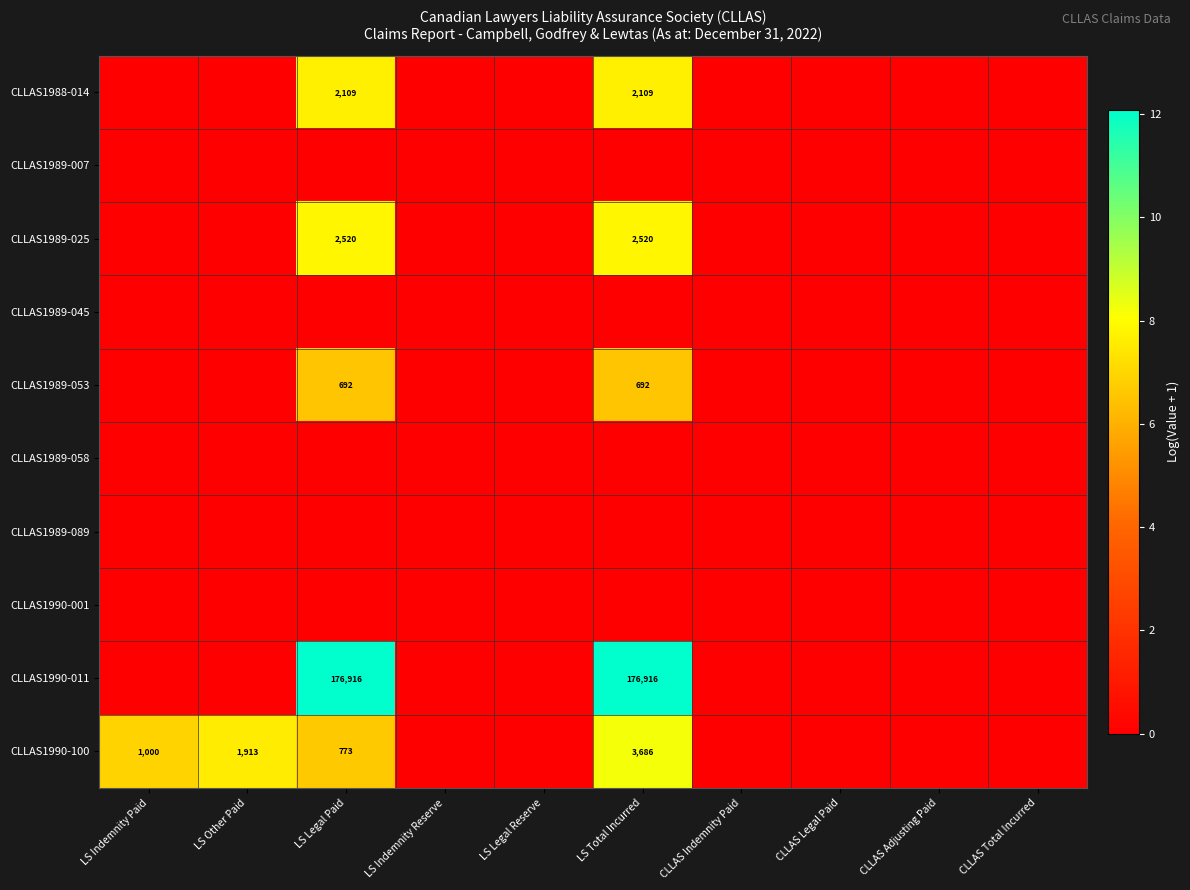

Rank the categories by CLLAS1989-045 value from highest to lowest.

LS Indemnity Paid, LS Other Paid, LS Legal Paid, LS Indemnity Reserve, LS Legal Reserve, LS Total Incurred, CLLAS Indemnity Paid, CLLAS Legal Paid, CLLAS Adjusting Paid, CLLAS Total Incurred